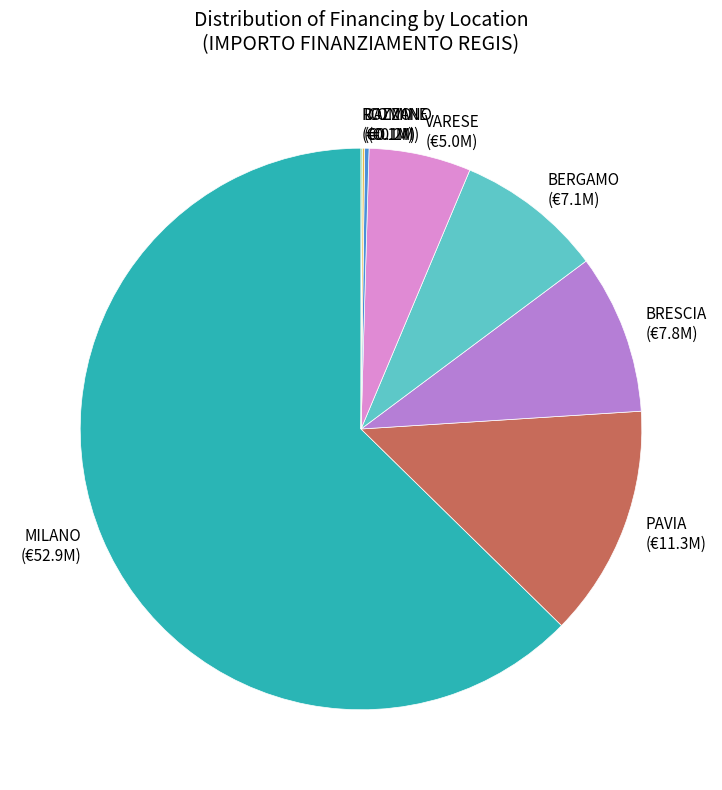

What is the ratio of the value at VARESE to the value at PAVIA?

0.4